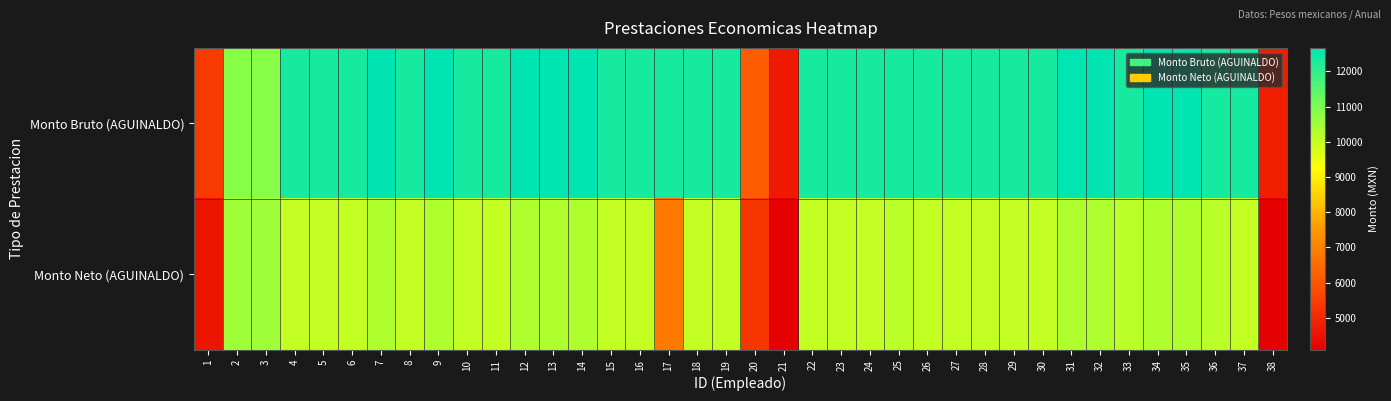

Which series changed the most between 17 and 18?

Monto Neto (AGUINALDO)